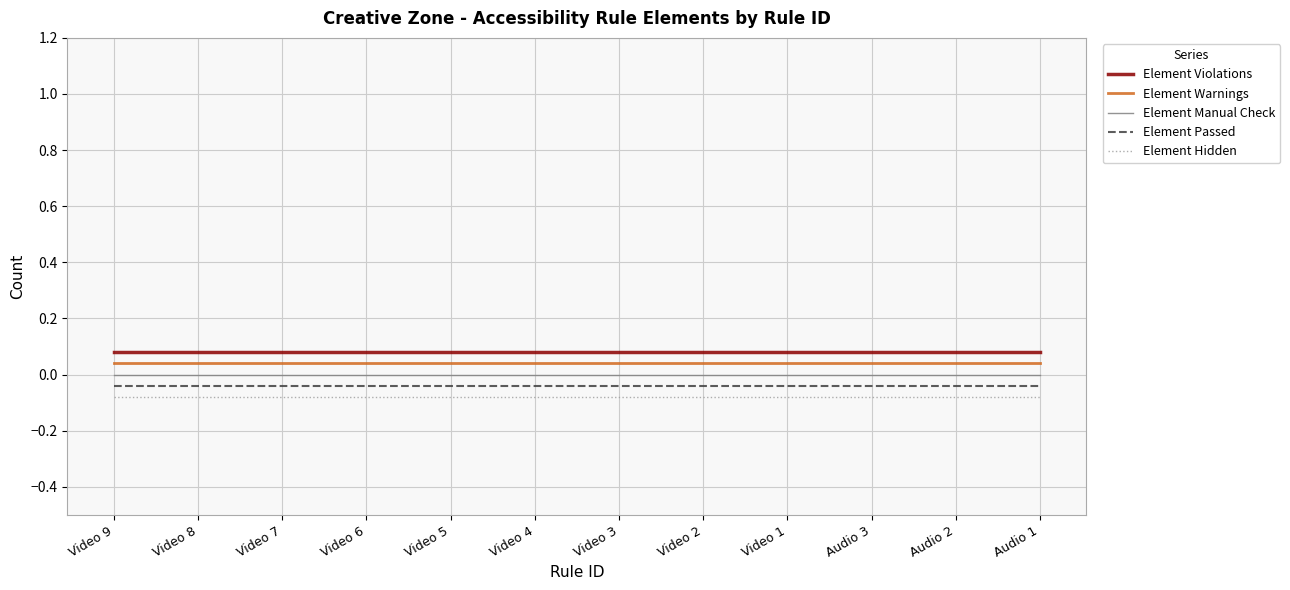

Is this an area chart (filled region under the line)?

No